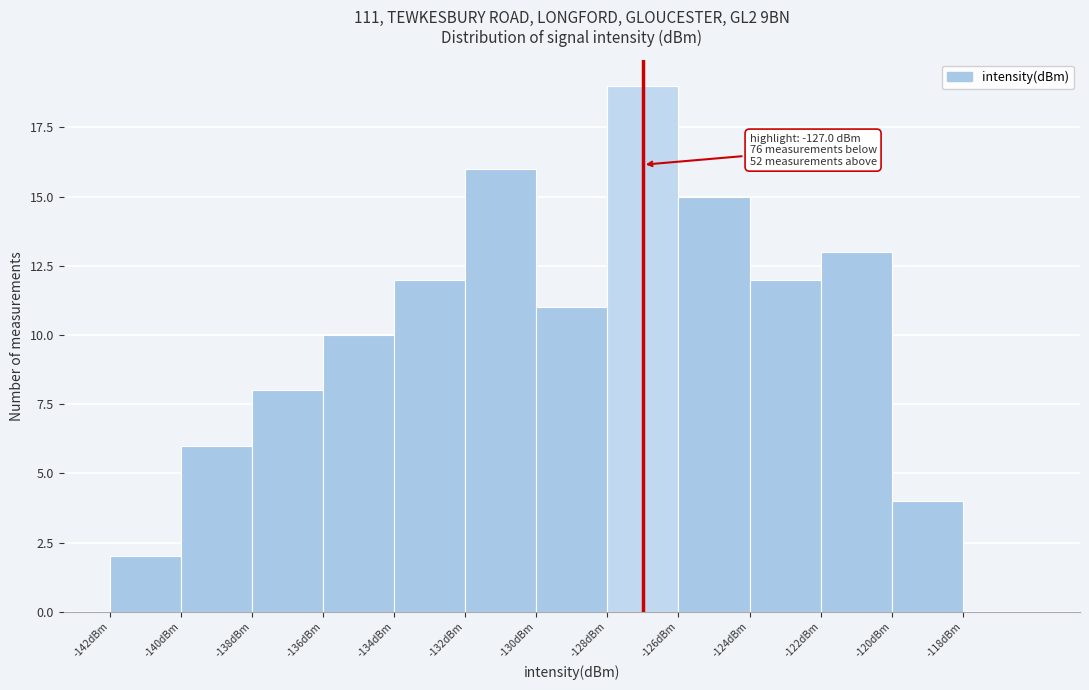

Over which range of the x-axis is the bar tallest?

-128 to -126